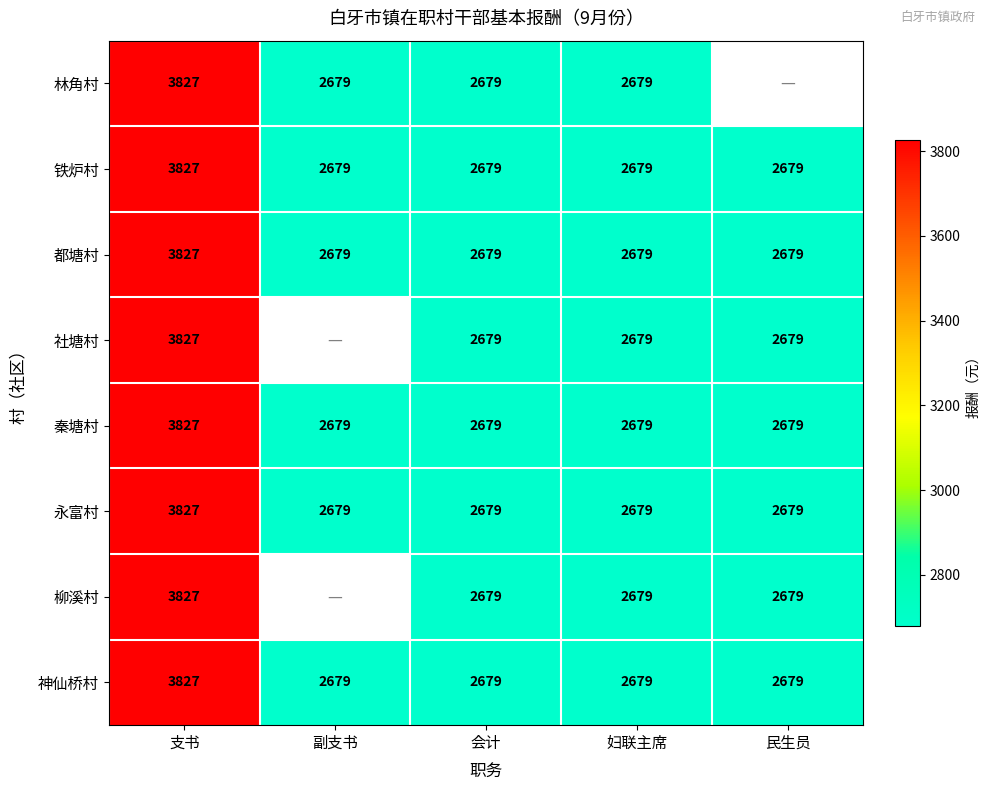

What is the minimum value for 永富村?

2679